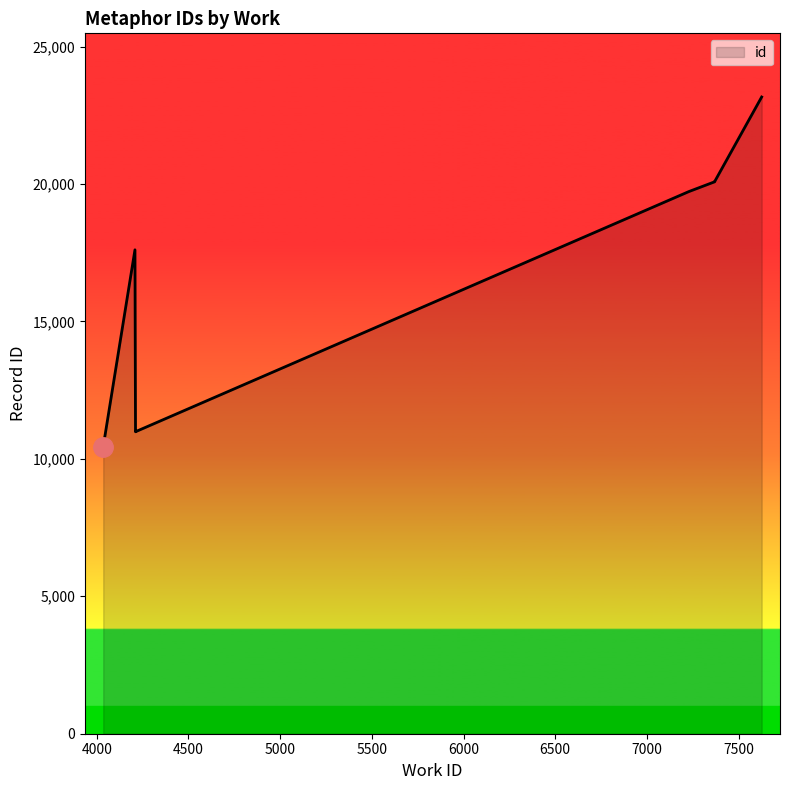

What is the change in value from 4035 to 4208?

+7156